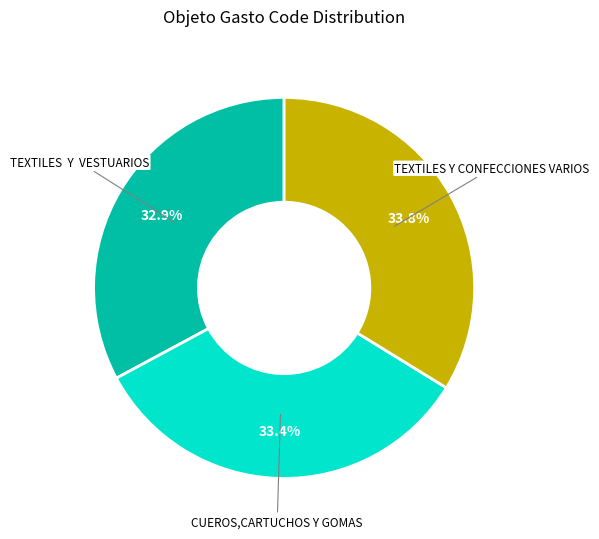

True or false: CUEROS,CARTUCHOS Y GOMAS accounts for 33% of the total.

True